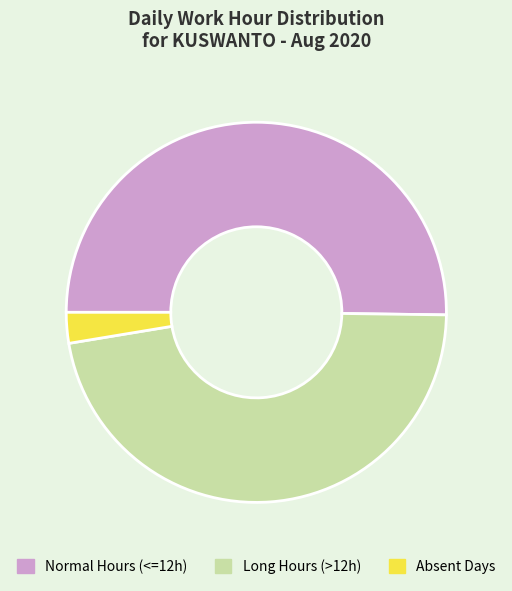

Which has a higher value, Long Hours (>12h) or Absent Days?

Long Hours (>12h)